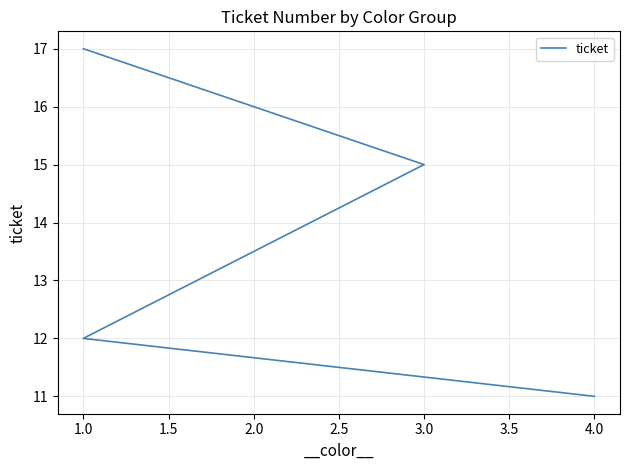

Which has a higher value, 1.0 or 1.0?

1.0